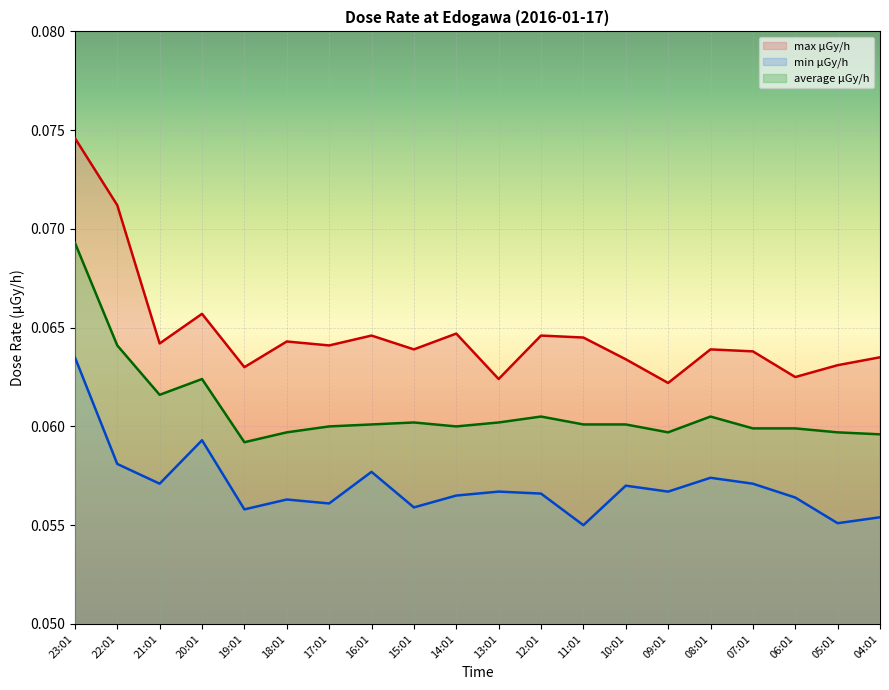

Reading left to right, transcribe all the data shown in this chart.

max μGy/h: 23:01=0.1	22:01=0.1	21:01=0.1	20:01=0.1	19:01=0.1	18:01=0.1	17:01=0.1	16:01=0.1	15:01=0.1	14:01=0.1	13:01=0.1	12:01=0.1	11:01=0.1	10:01=0.1	09:01=0.1	08:01=0.1	07:01=0.1	06:01=0.1	05:01=0.1	04:01=0.1
min μGy/h: 23:01=0.1	22:01=0.1	21:01=0.1	20:01=0.1	19:01=0.1	18:01=0.1	17:01=0.1	16:01=0.1	15:01=0.1	14:01=0.1	13:01=0.1	12:01=0.1	11:01=0.1	10:01=0.1	09:01=0.1	08:01=0.1	07:01=0.1	06:01=0.1	05:01=0.1	04:01=0.1
average μGy/h: 23:01=0.1	22:01=0.1	21:01=0.1	20:01=0.1	19:01=0.1	18:01=0.1	17:01=0.1	16:01=0.1	15:01=0.1	14:01=0.1	13:01=0.1	12:01=0.1	11:01=0.1	10:01=0.1	09:01=0.1	08:01=0.1	07:01=0.1	06:01=0.1	05:01=0.1	04:01=0.1